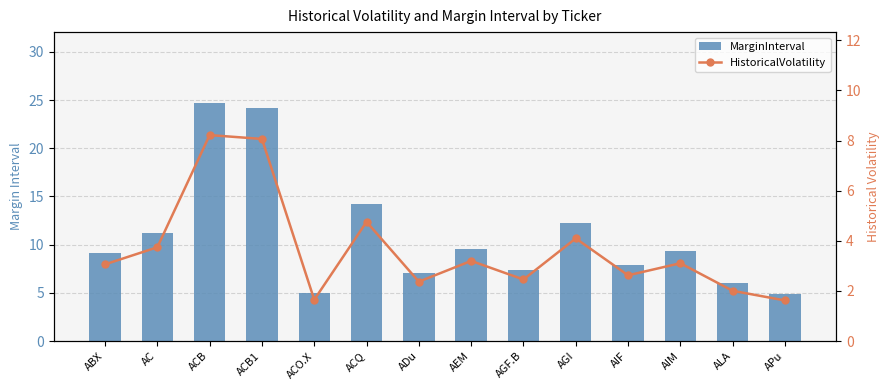

What is the total value across all series at ACQ?

19.0